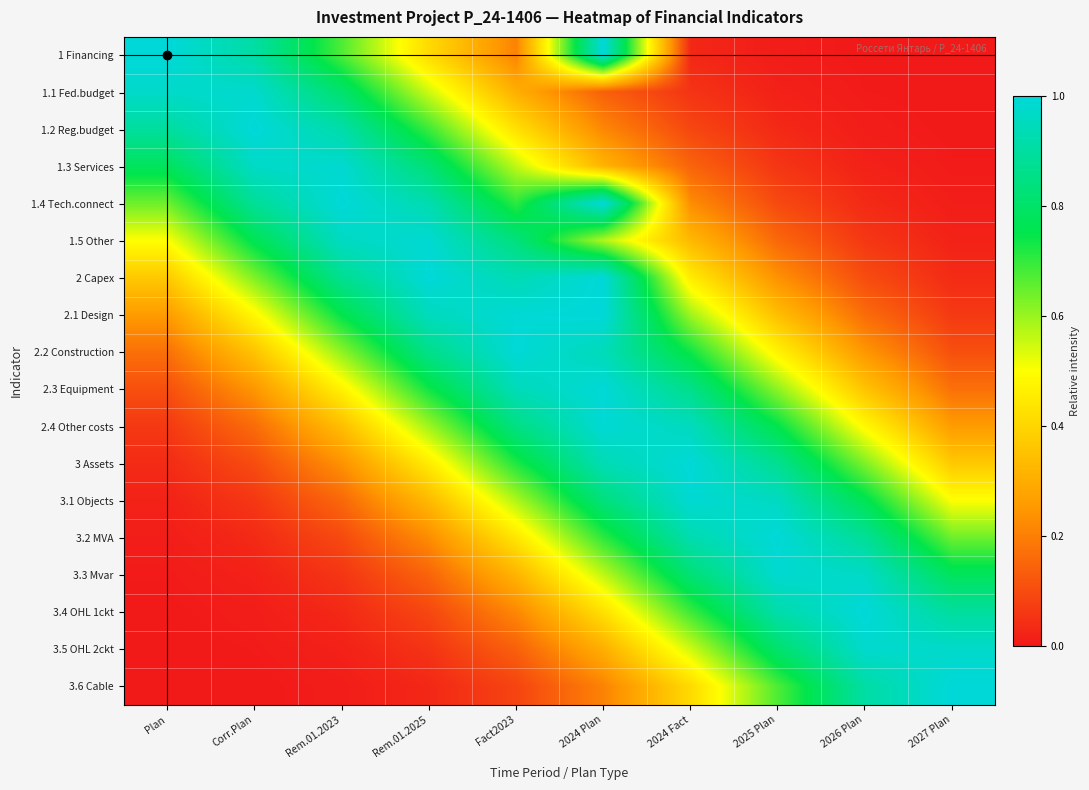

Count the number of data series in this chart.

18